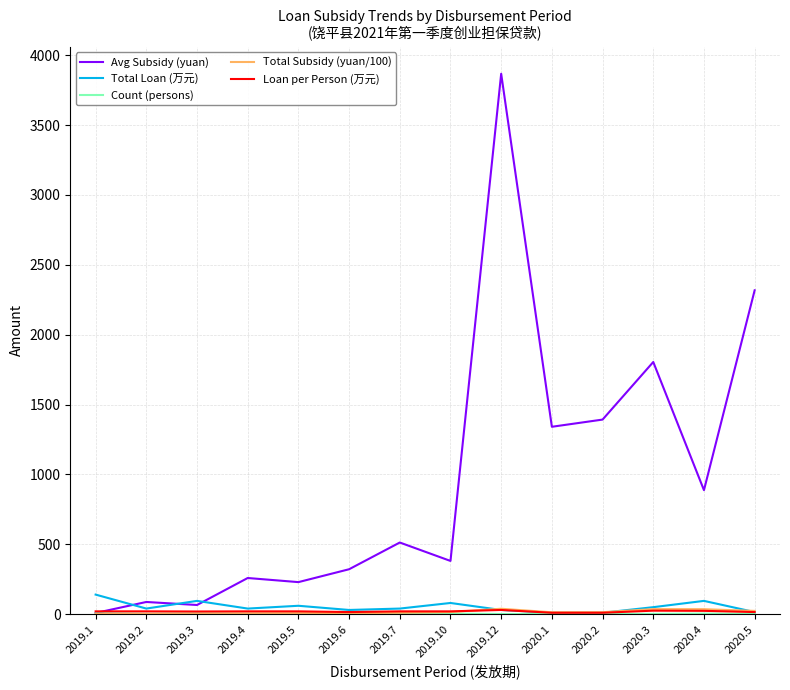

Which series changed the most between 2020.1 and 2020.4?

Avg Subsidy (yuan)